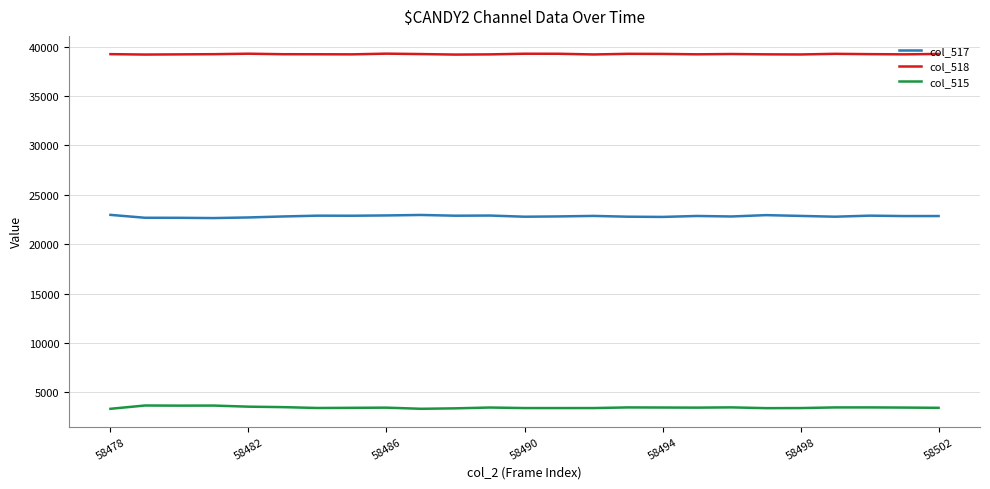

True or false: col_517 and col_515 cross at least once.

False